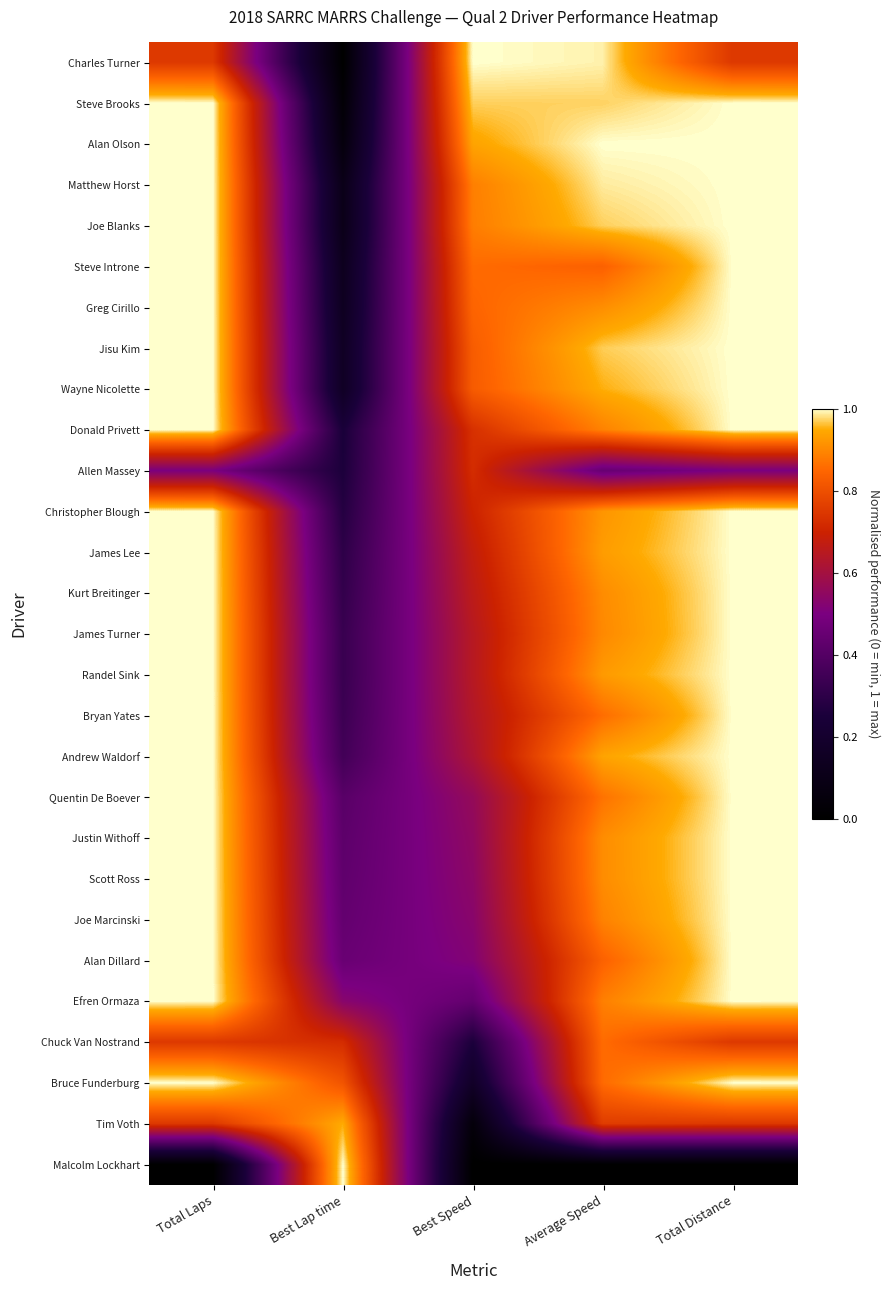

Which label corresponds to the largest value in the chart?

Best Speed